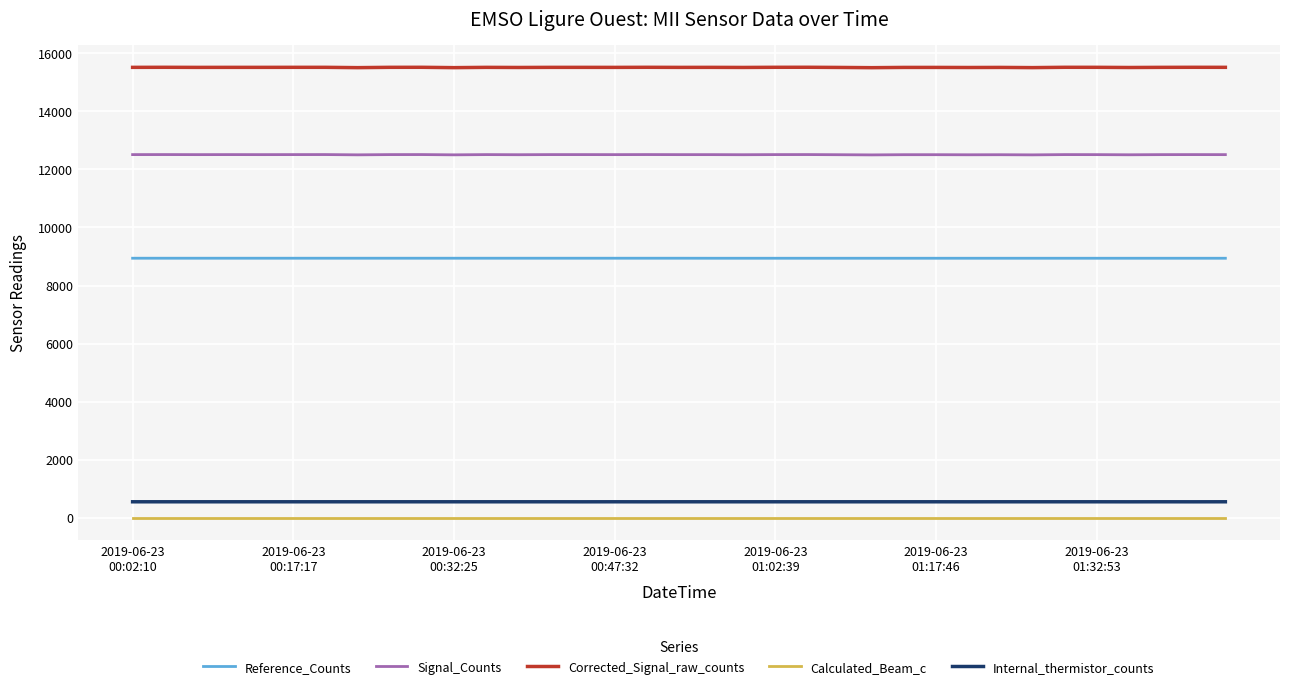

What is the greatest value displayed?

15517.0